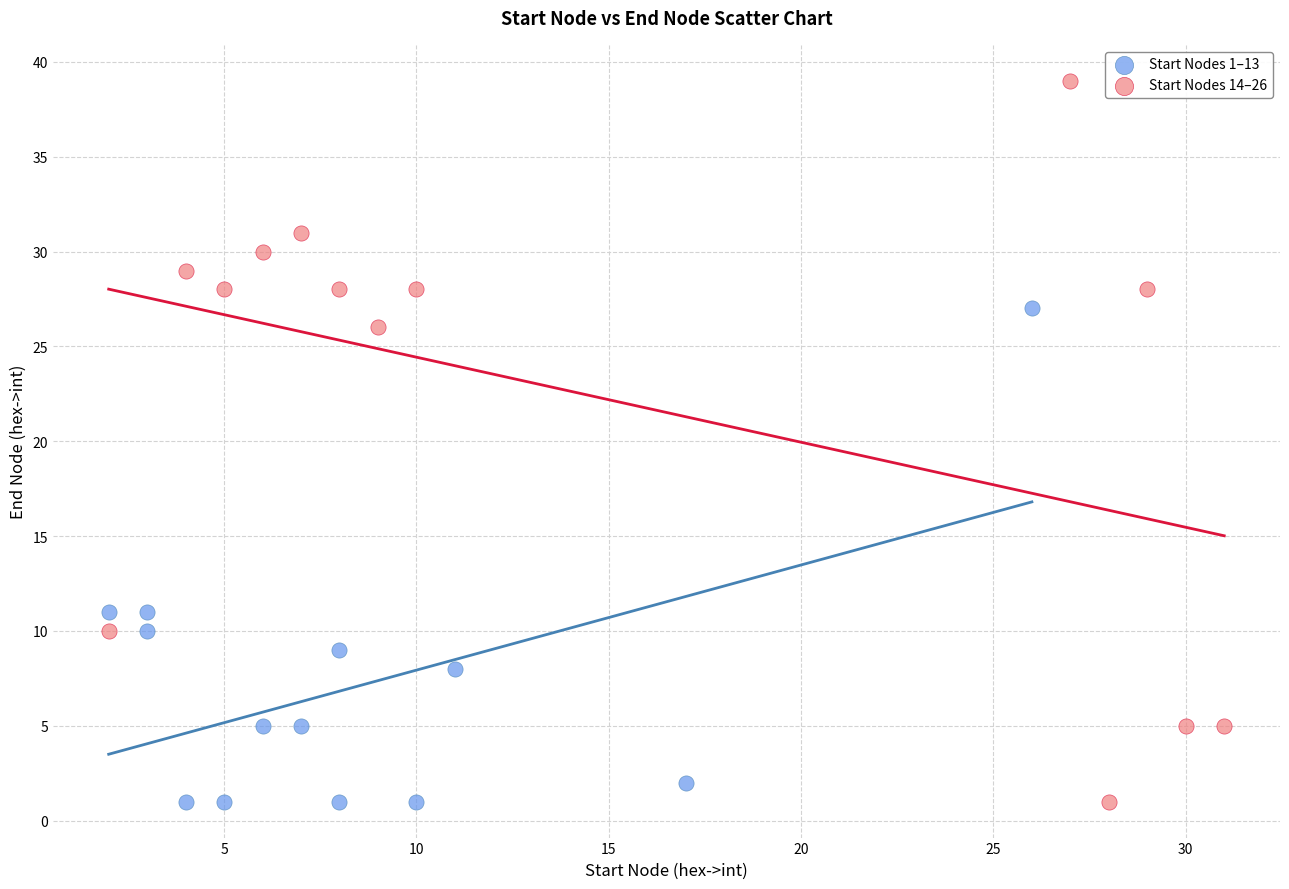

Which series has the widest spread of Y values?

Start Nodes 14–26